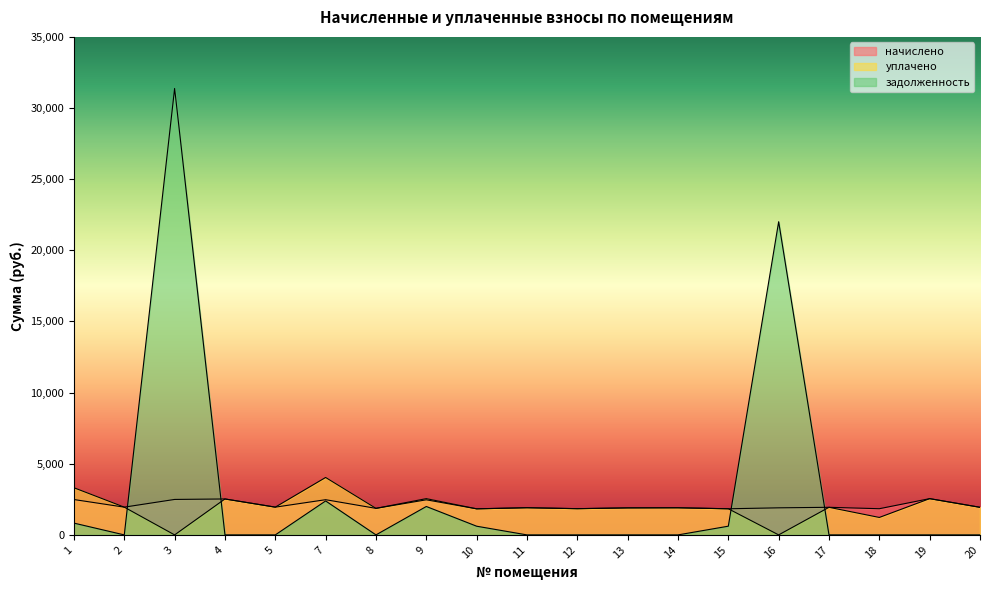

Where is the first local maximum for уплачено?

4